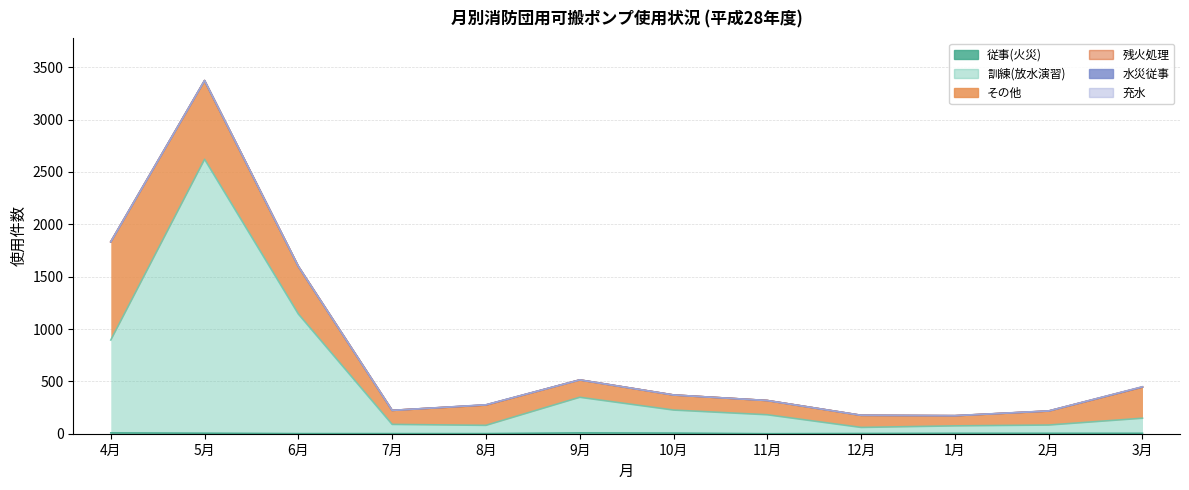

After their last crossing, which series has the higher values: その他 or 訓練(放水演習)?

その他